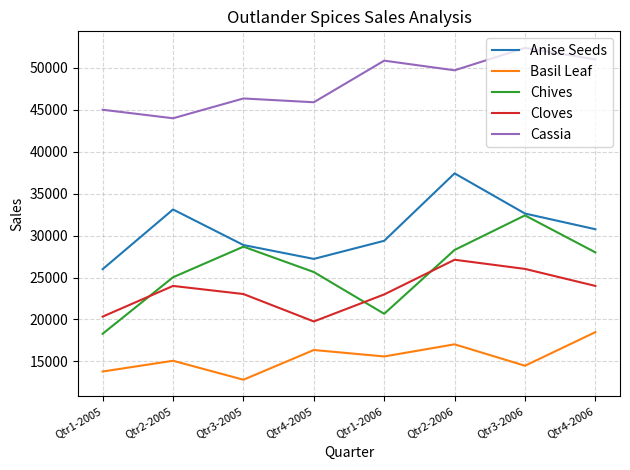

True or false: Basil Leaf has a value of 10331.0 at Qtr1-2006.

False